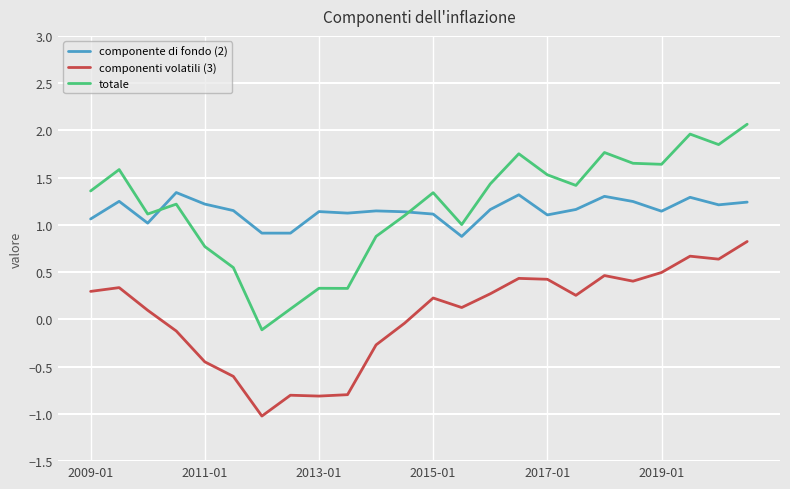

Which series has the largest range (max minus min)?

totale